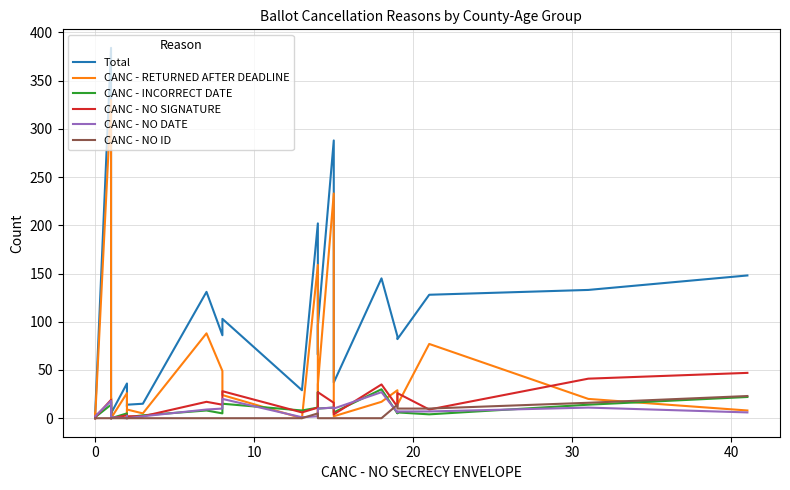

True or false: CANC - NO DATE and Total cross at least once.

False